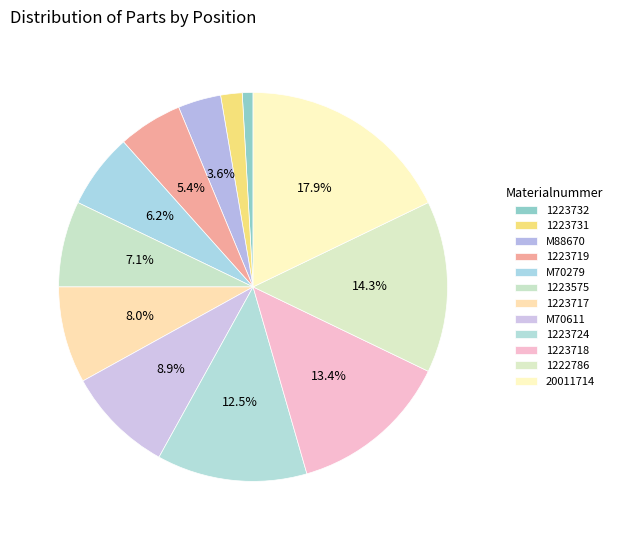

True or false: 1223724 accounts for 18% of the total.

False